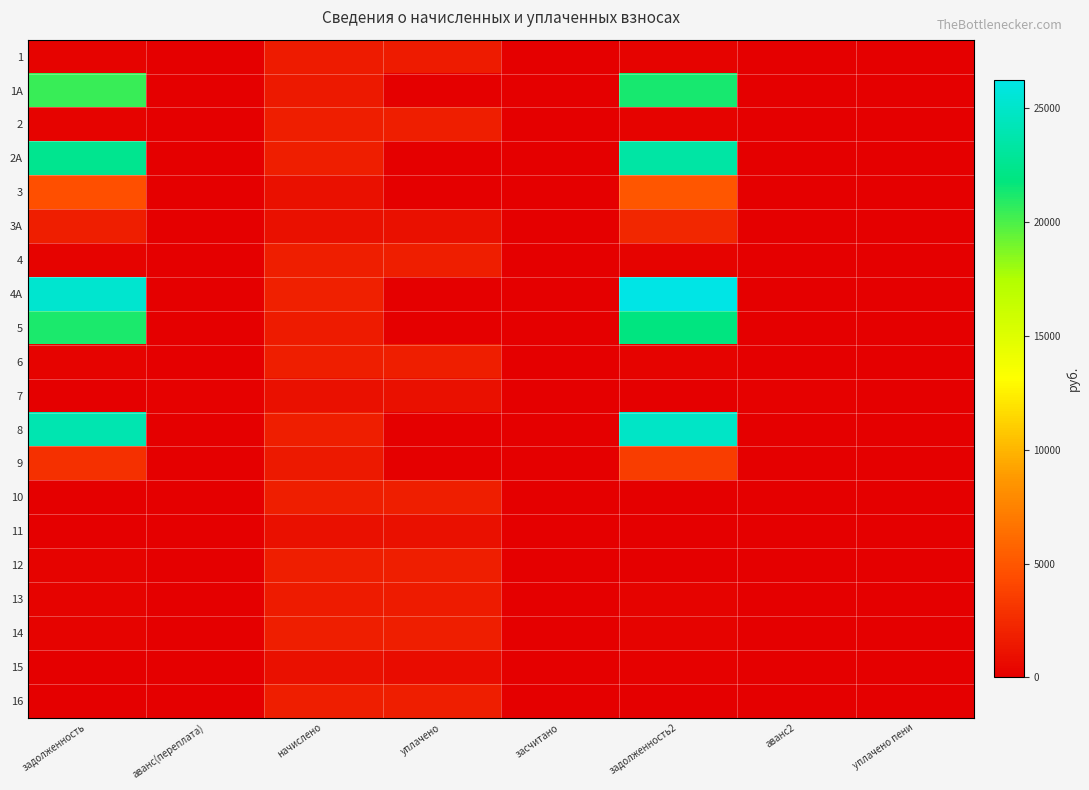

How many series are shown in this chart?

20